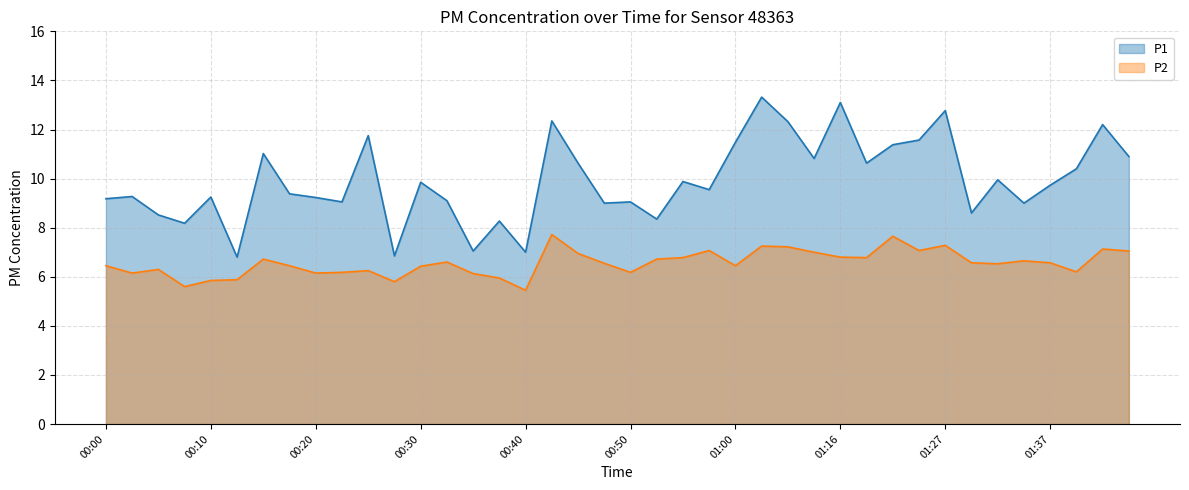

How many data points does each series have?

40